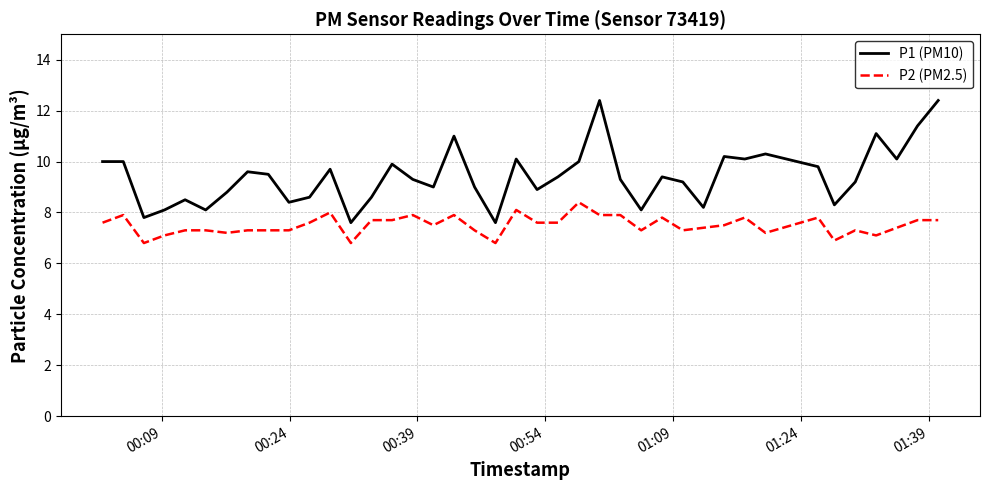

What is the difference between the maximum and minimum values in the P1 (PM10) series?

4.8